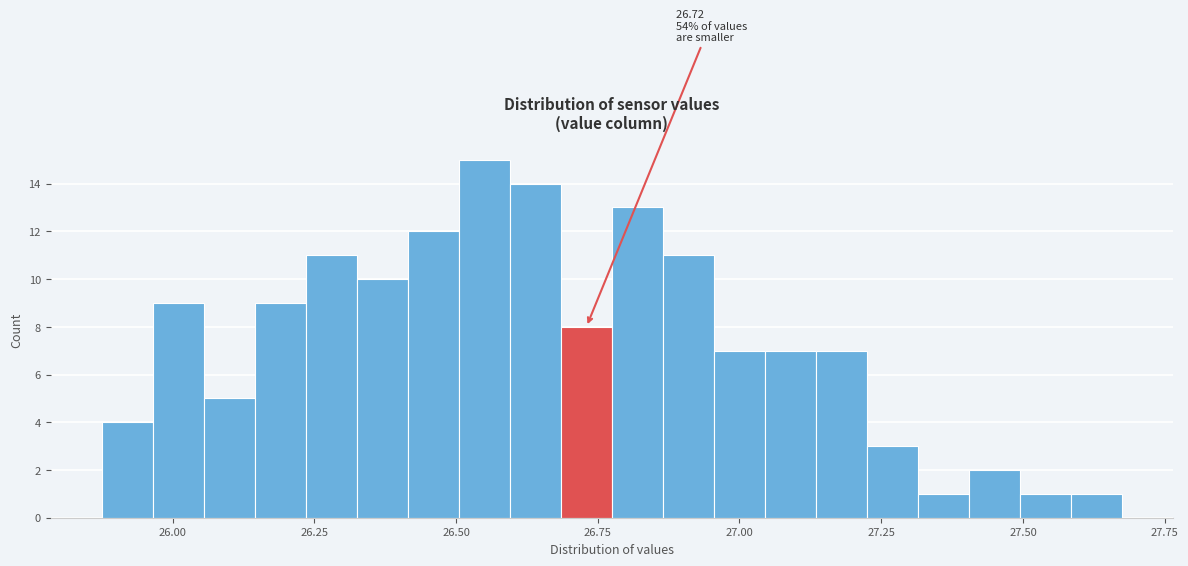

Read against the x-axis, roughly where is the centre of the tallest bar?

26.55